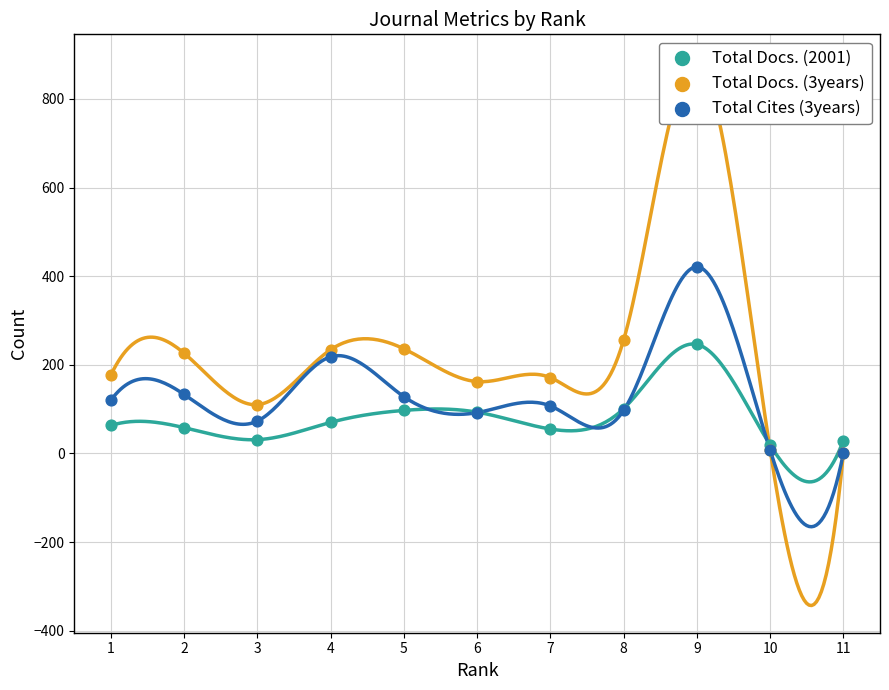

Which series reaches the minimum Y coordinate?

Total Docs. (3years)